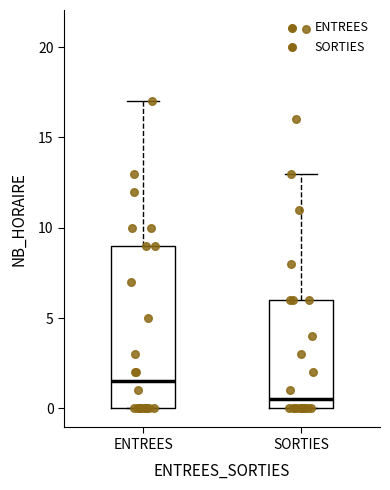

Reading left to right, read every box against the y-axis: the position of its median line, the range the box covers, and the ends of its whiskers. The values are not printed on the chart, so give them approximately, as read against the axis.

ENTREES: median 1.5, box 0.0 to 9.0, whiskers 0.0 to 17.0
SORTIES: median 0.5, box 0.0 to 6.0, whiskers 0.0 to 13.0